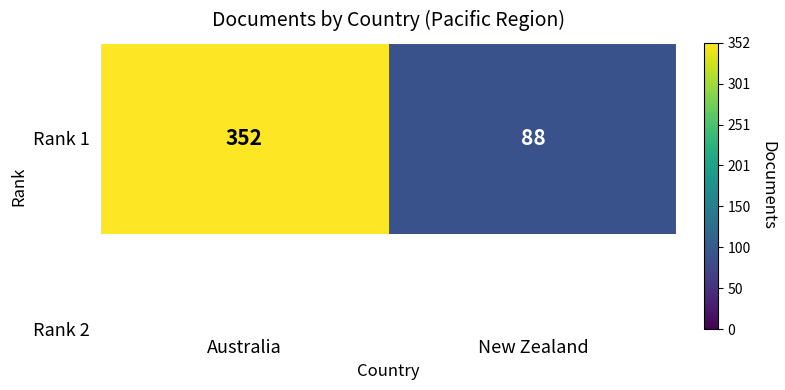

What value does the data have at Australia, to the nearest 10?

350